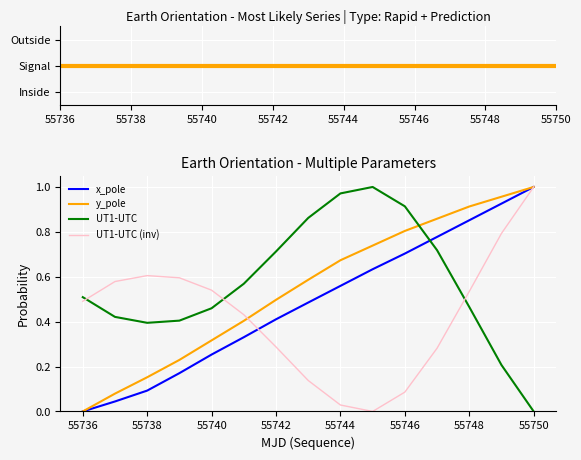

At which category is the sum across all series the highest?

55750